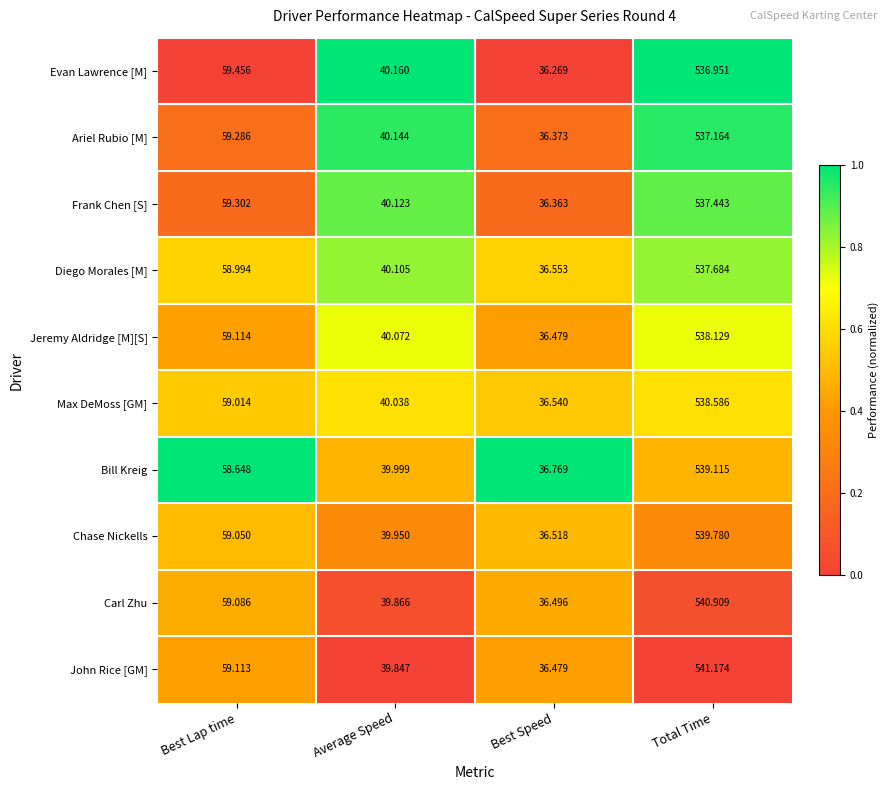

List the labels in order of Jeremy Aldridge [M][S] value, largest first.

Total Time, Best Lap time, Average Speed, Best Speed